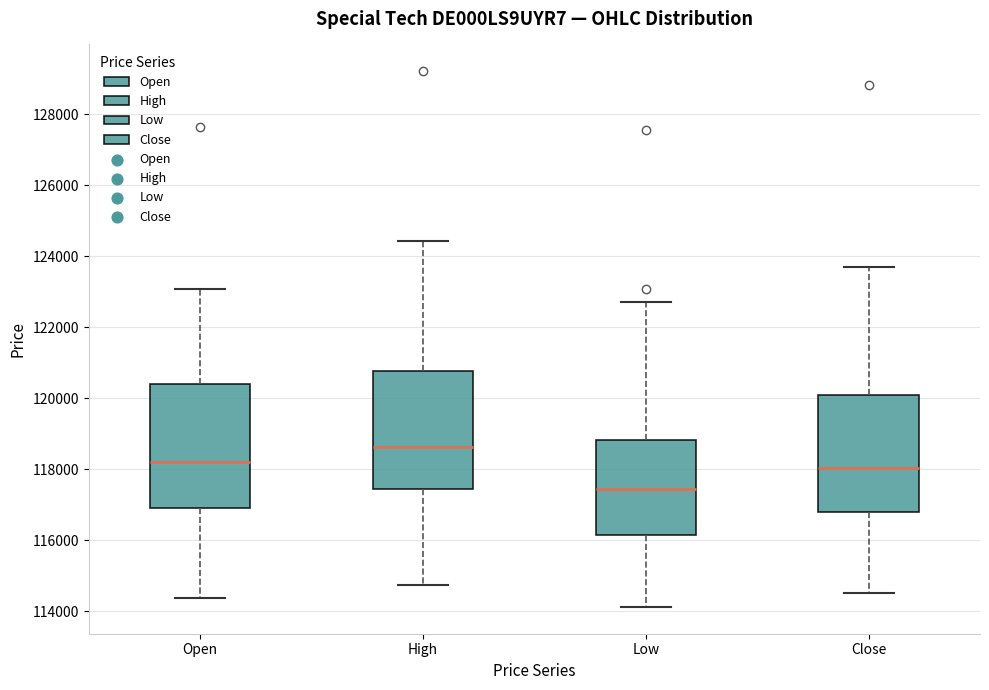

Which box's median line is the lowest?

Low